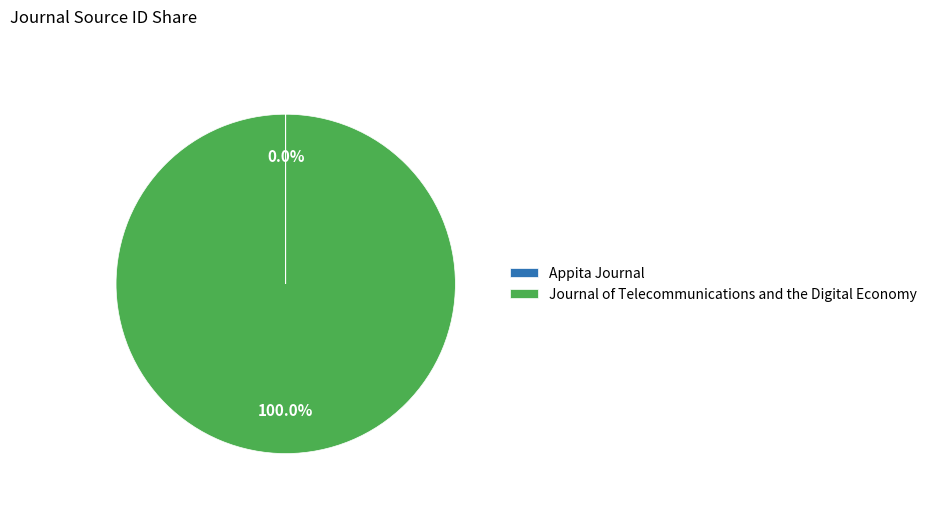

Which category has the biggest portion of the pie?

Journal of Telecommunications and the Digital Economy